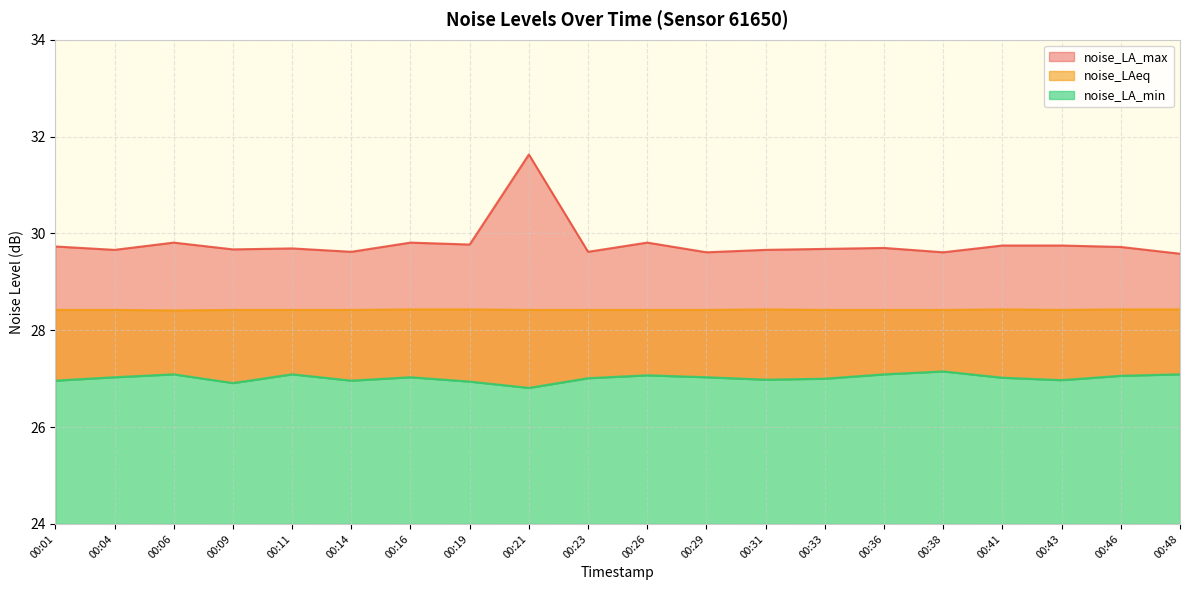

True or false: noise_LA_max has a value of 29.7 at 00:09.

True